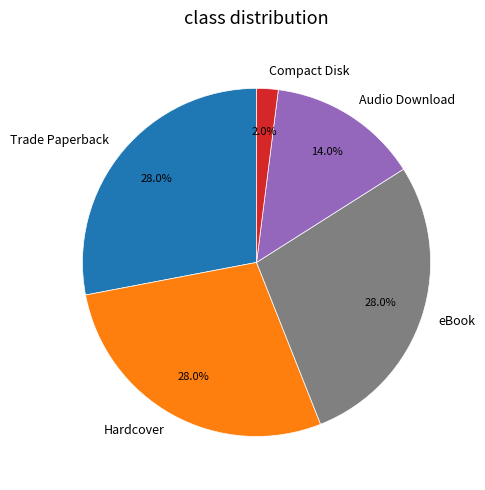

To the nearest percent, what is the difference between the largest and smallest slice percentages?

26%